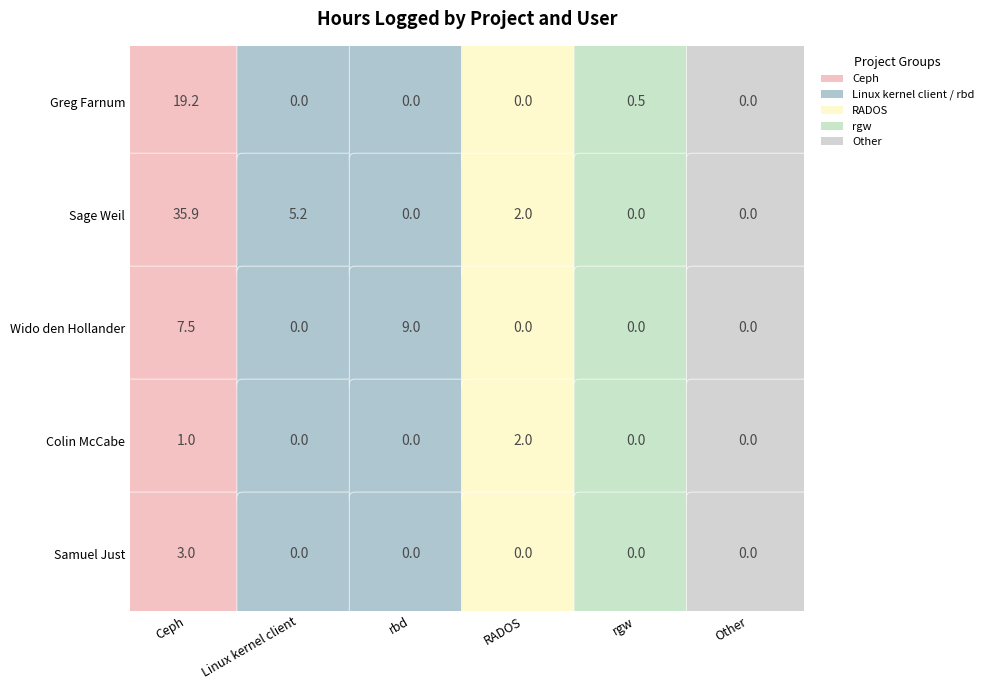

Reading left to right, what are all the values shown in this chart?

Greg Farnum: 19.2	0.0	0.0	0.0	0.5	0.0
Sage Weil: 35.9	5.2	0.0	2.0	0.0	0.0
Wido den Hollander: 7.5	0.0	9.0	0.0	0.0	0.0
Colin McCabe: 1.0	0.0	0.0	2.0	0.0	0.0
Samuel Just: 3.0	0.0	0.0	0.0	0.0	0.0